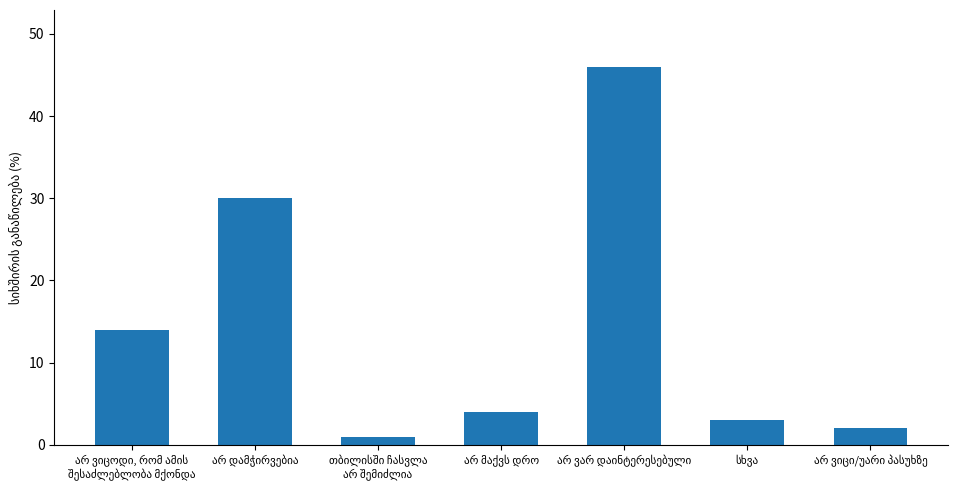

What is the difference between the second highest and minimum values?

29